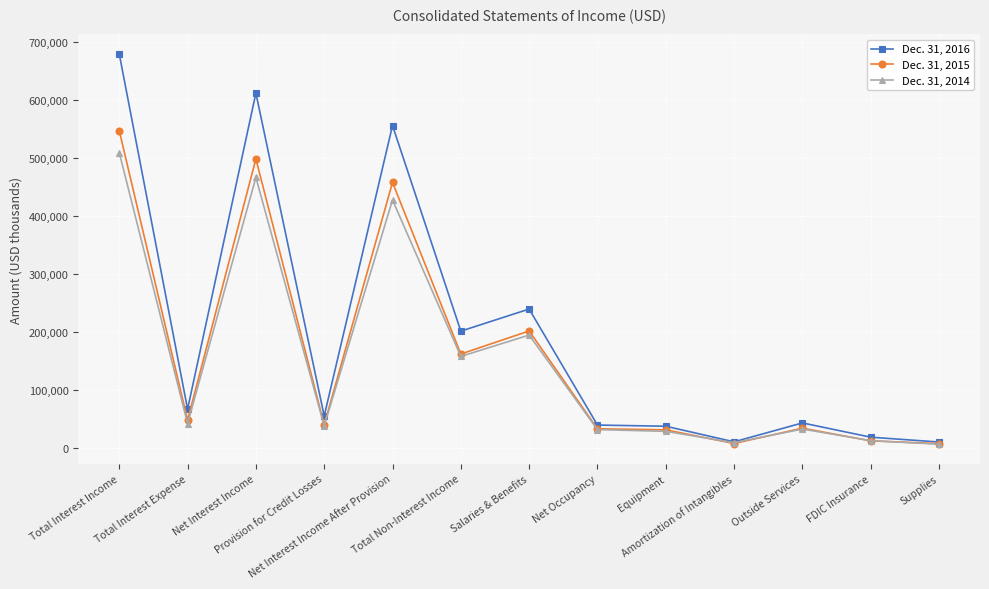

Which series changed the most between Net Interest Income After Provision and FDIC Insurance?

Dec. 31, 2016